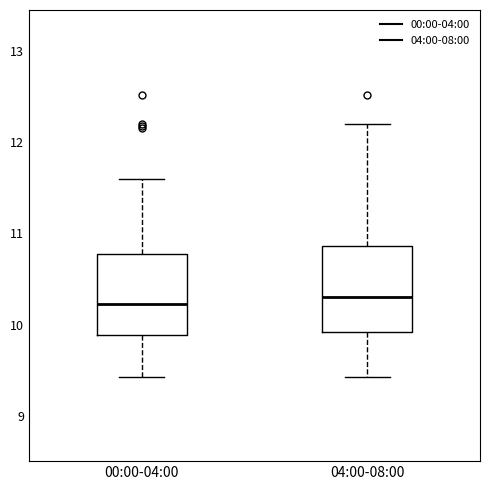

Reading left to right, read every box against the y-axis: the position of its median line, the range the box covers, and the ends of its whiskers. The values are not printed on the chart, so give them approximately, as read against the axis.

00:00-04:00: median 10.2, box 9.9 to 10.8, whiskers 9.4 to 11.6
04:00-08:00: median 10.3, box 9.9 to 10.9, whiskers 9.4 to 12.2